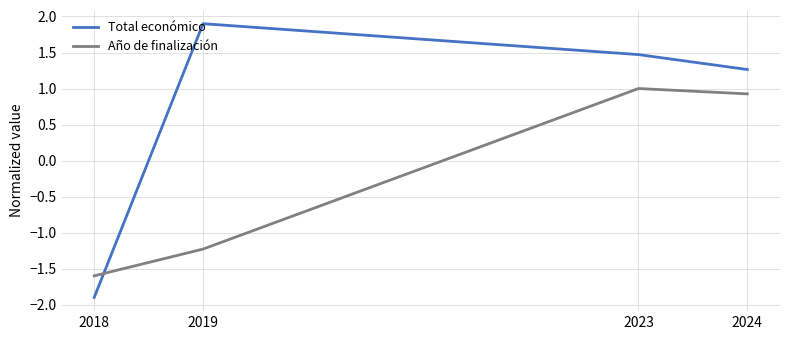

Which series ends up on top after the final intersection of Año de finalización and Total económico?

Total económico